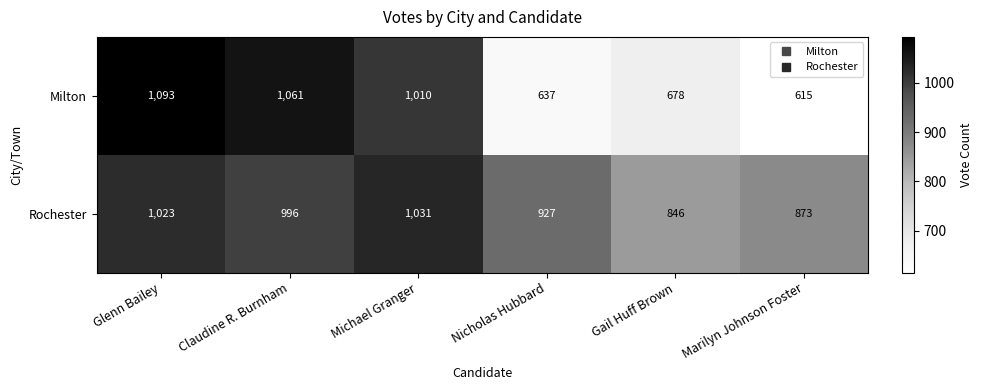

Reading right to left, extract all data points from this chart.

Milton: 615	678	637	1010	1061	1093
Rochester: 873	846	927	1031	996	1023